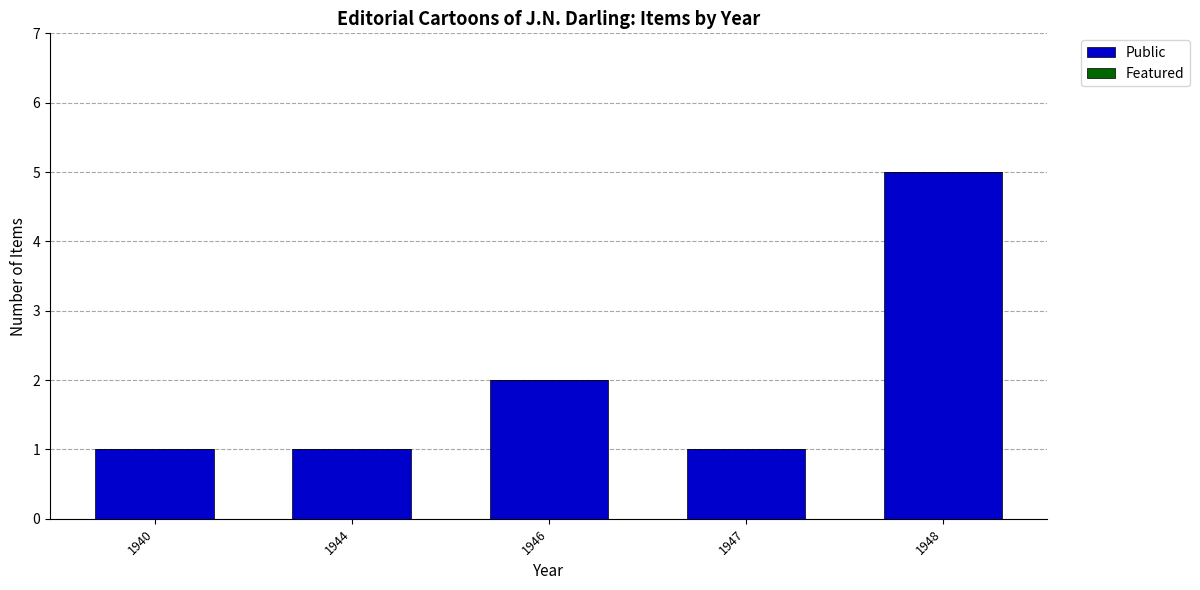

Reading left to right, what are all the values shown in this chart?

1940=1	1944=1	1946=2	1947=1	1948=5